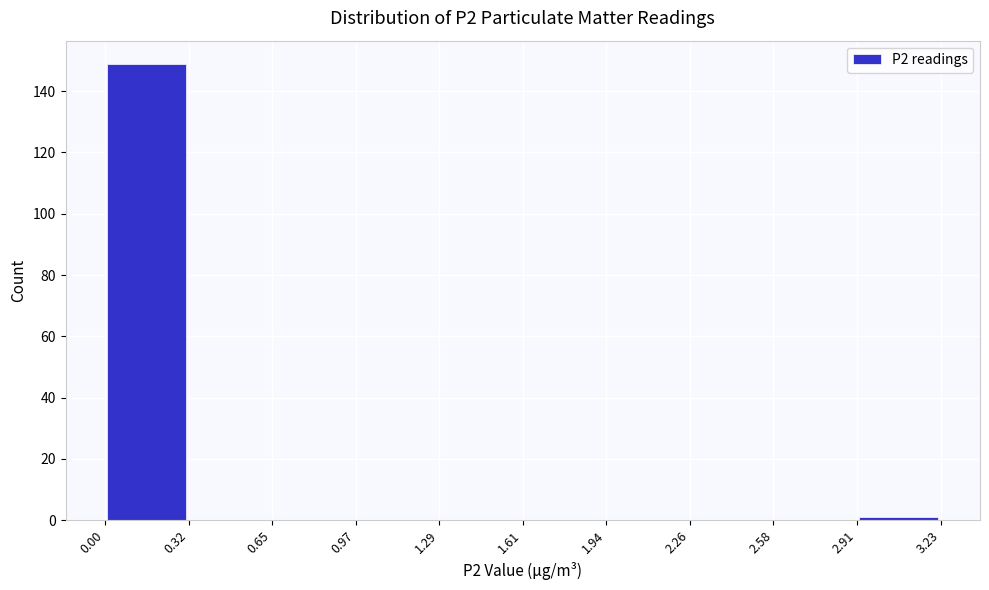

What is the height of the bar covering 0.00 to 0.32 on the x-axis? The values are not printed on the chart, so give them approximately, as read against the axis.

150